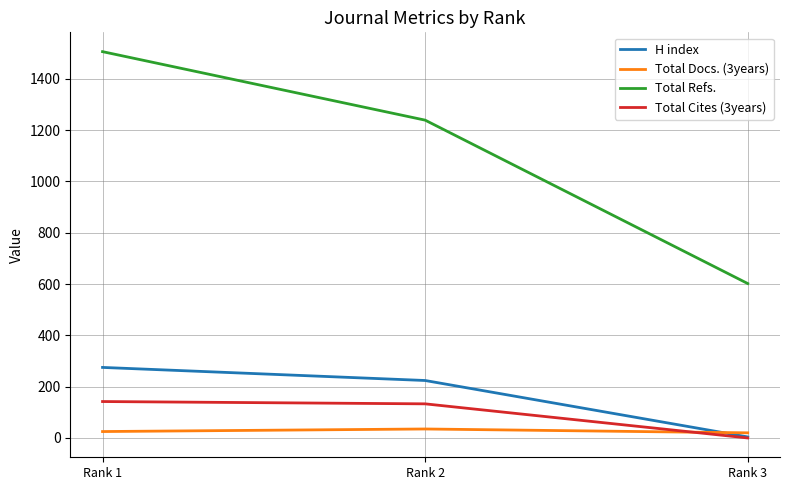

What is the approximate value of Total Docs. (3years) at Rank 3?

20